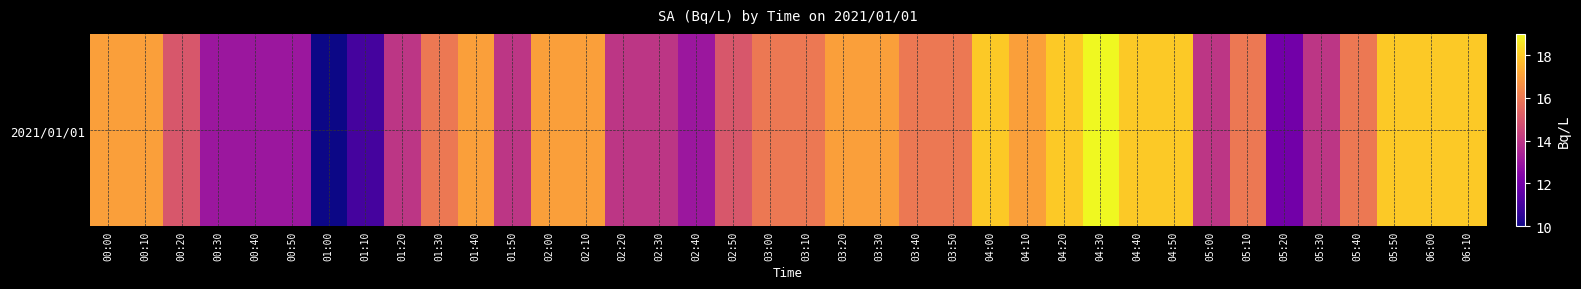

The chart shows a value of 9 at 03:20. True or false?

False